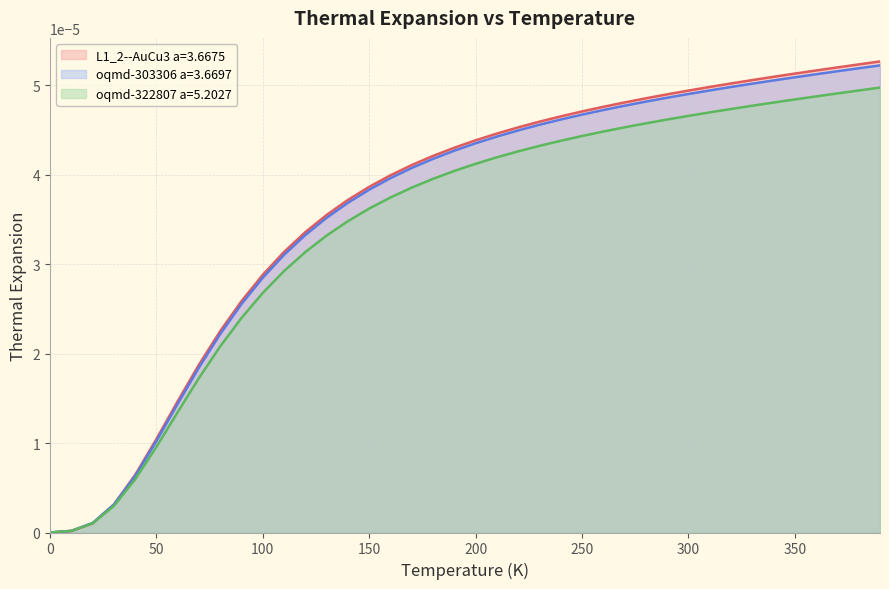

True or false: L1_2--AuCu3 a=3.6675 has more than 2 points higher than both neighbors.

False